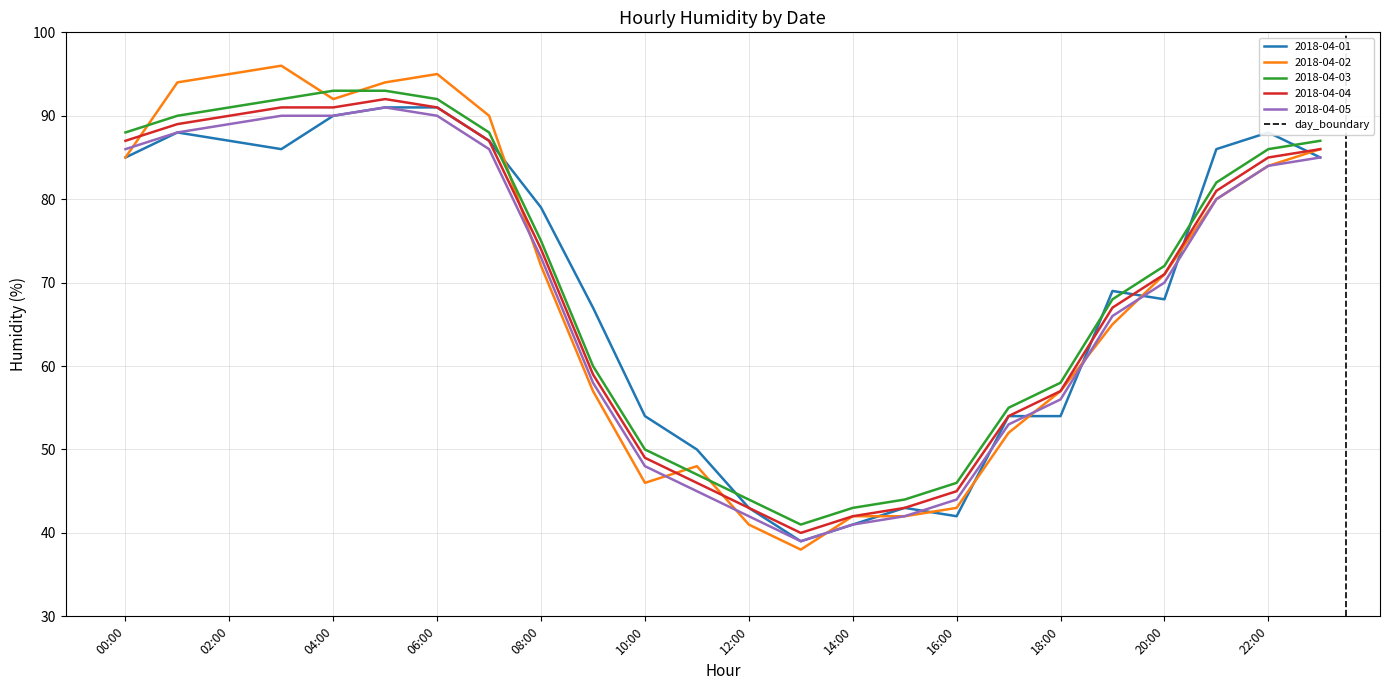

True or false: 2018-04-03 and 2018-04-01 cross at least once.

True